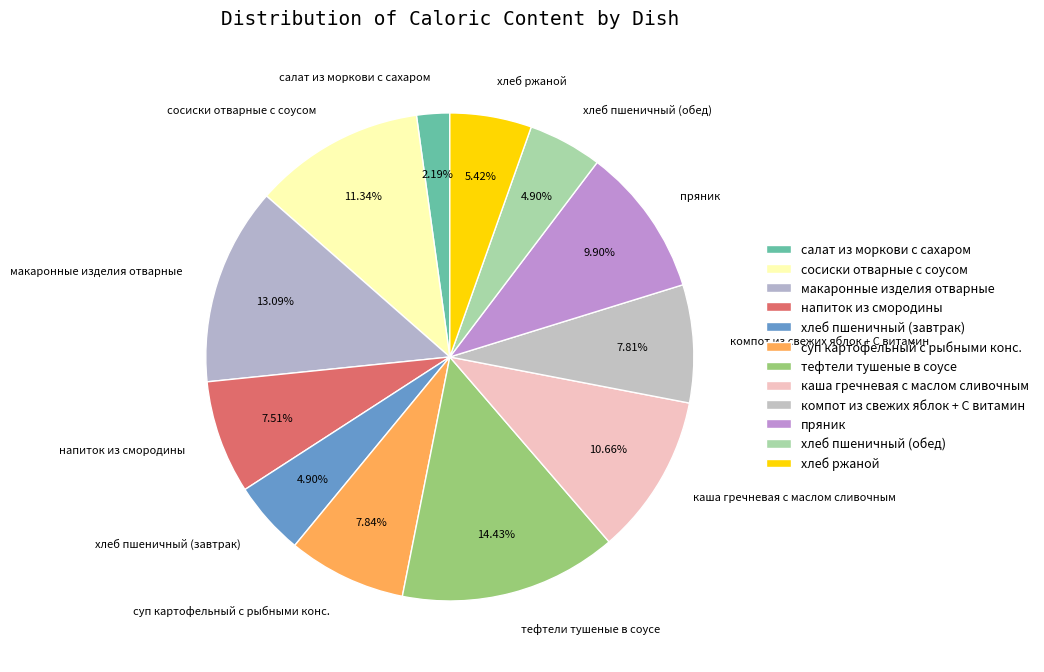

Combined, do тефтели тушеные в соусе and напиток из смородины account for over 50%?

No